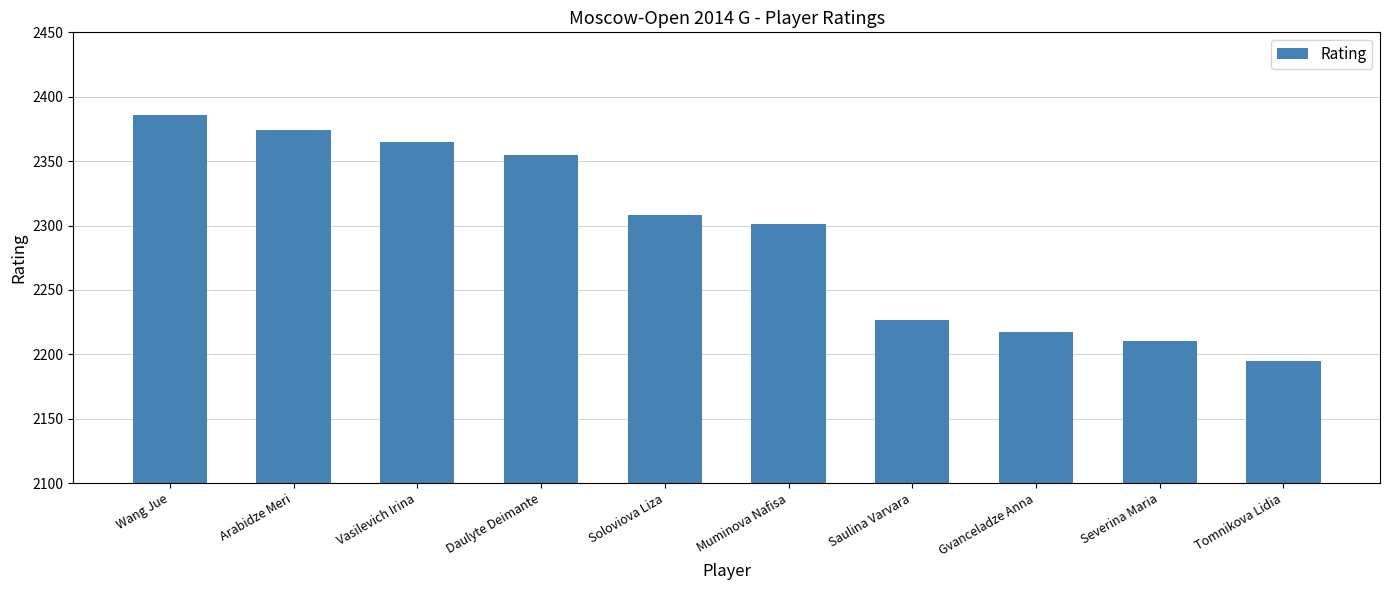

What is the difference between the second highest and minimum values?

179